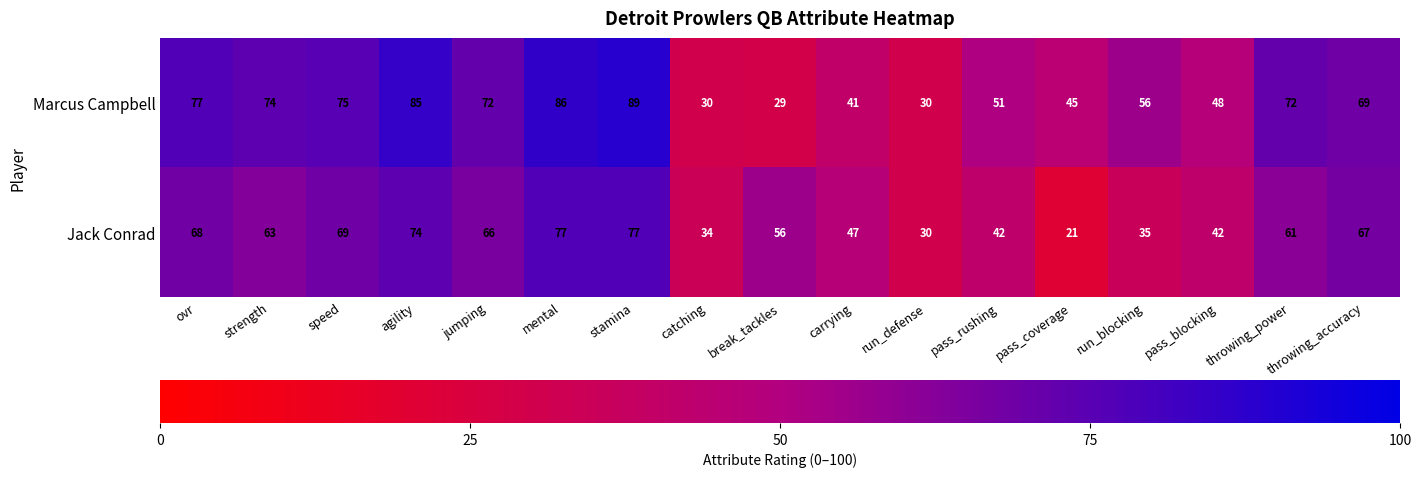

What is the difference between the maximum and second lowest values in the Jack Conrad series?

47